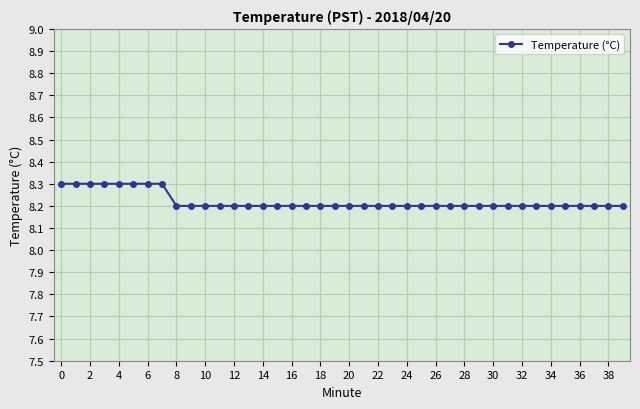

What is the smallest value displayed?

8.2